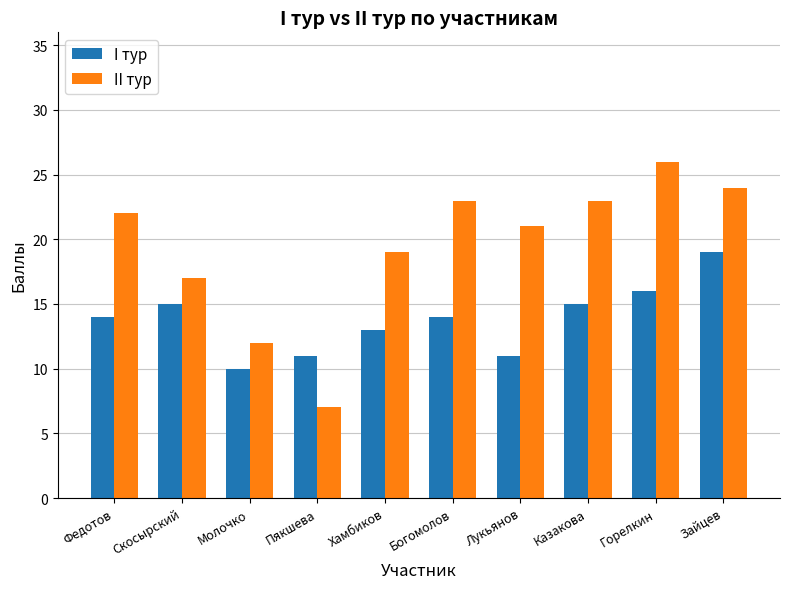

What are all the series names shown in the legend?

I тур, II тур